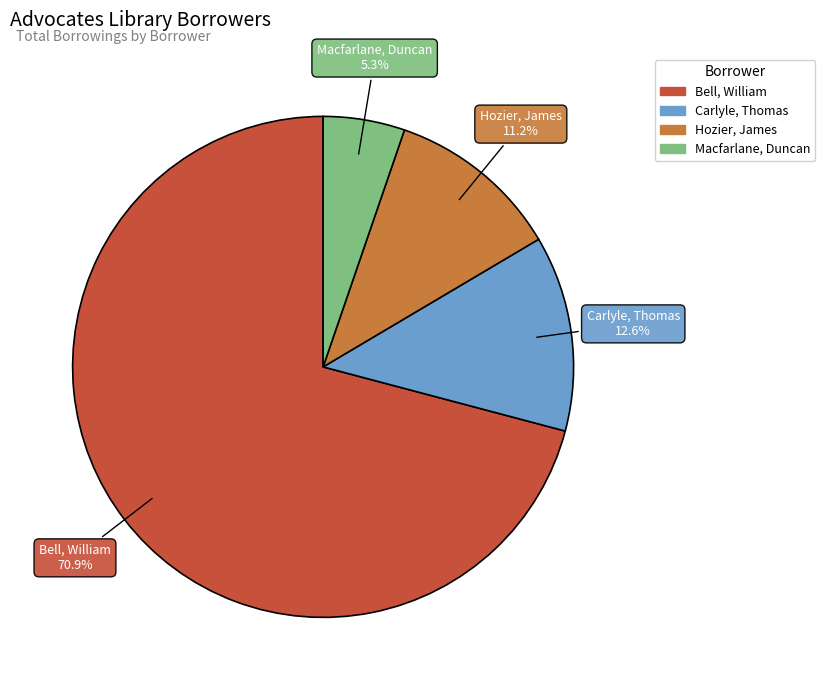

Which category has the smallest portion of the pie?

Macfarlane, Duncan